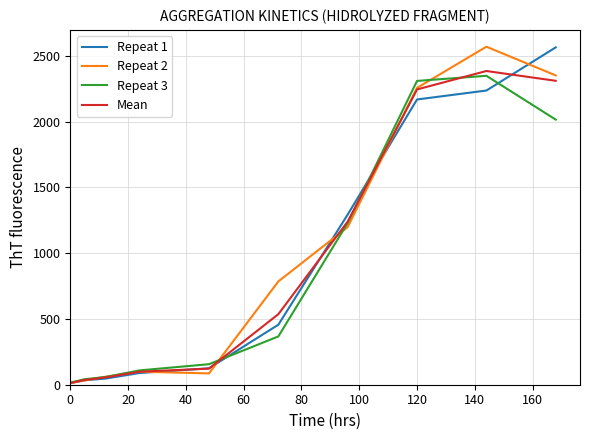

What is the highest value of the Repeat 3 series?

2348.0